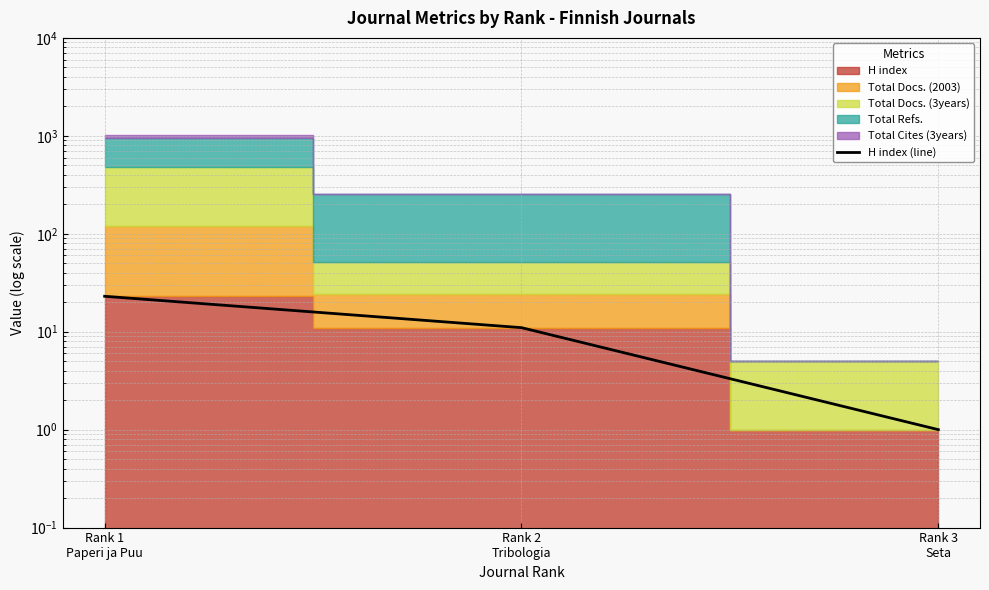

Is it true that the value at Rank 3
Seta is 1?

False